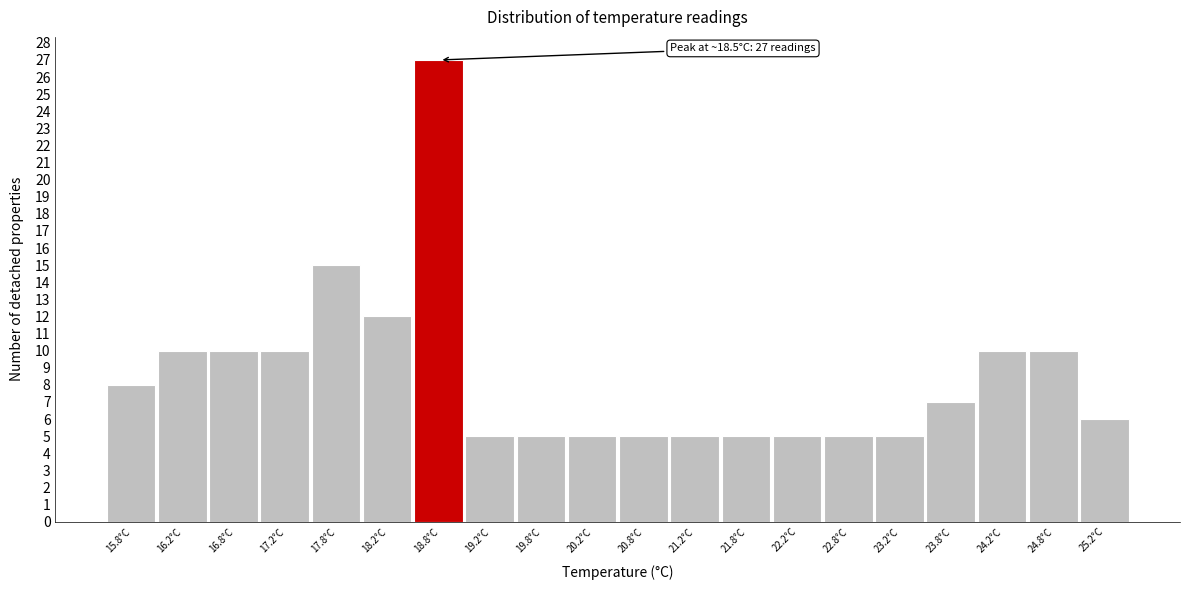

Over which range of the x-axis is the bar tallest?

18.5 to 19.0